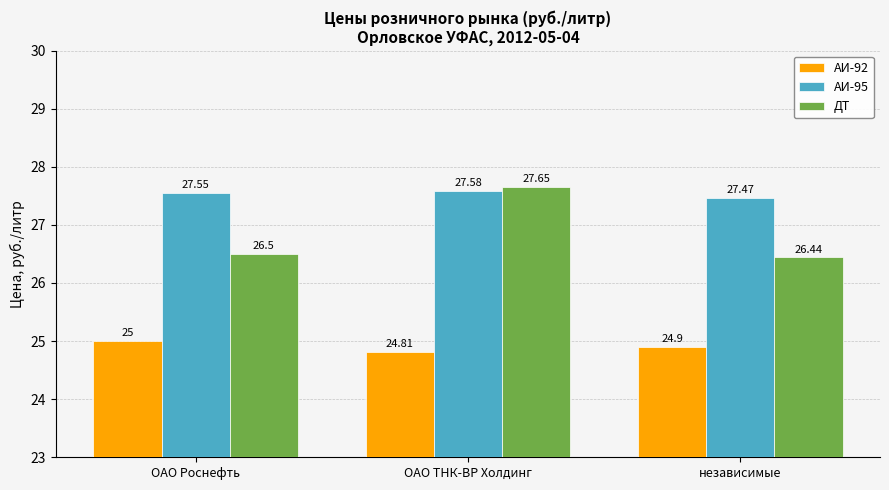

What is the label of the 3rd bar from the left?

независимые